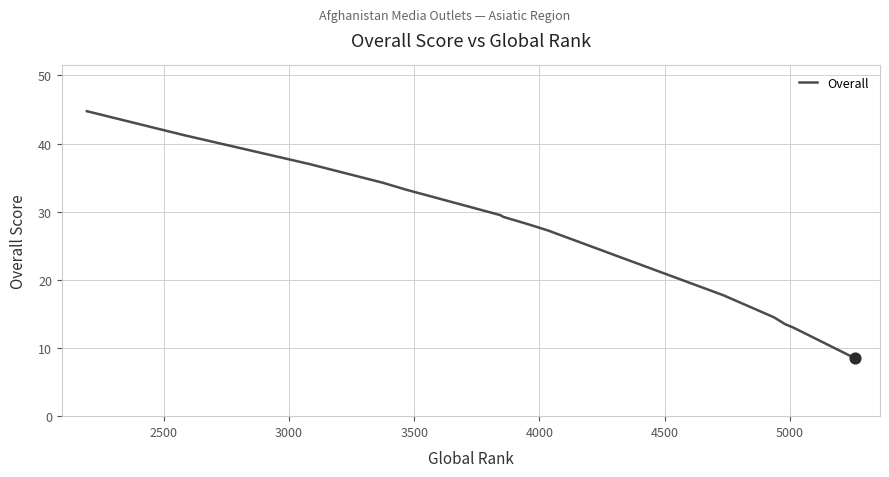

What is the minimum value shown in the chart?

8.5